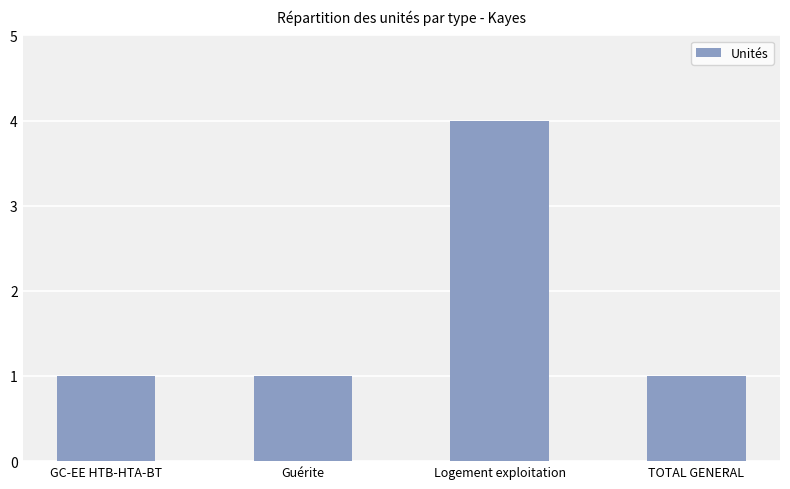

What is the label of the 2nd bar from the left?

Guérite